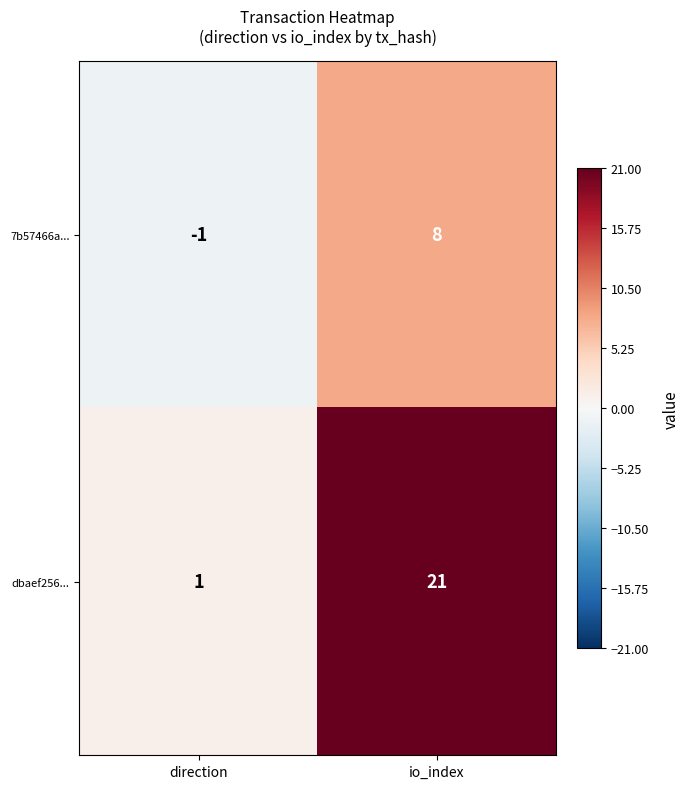

What is the sum of all 7b57466a... values?

7